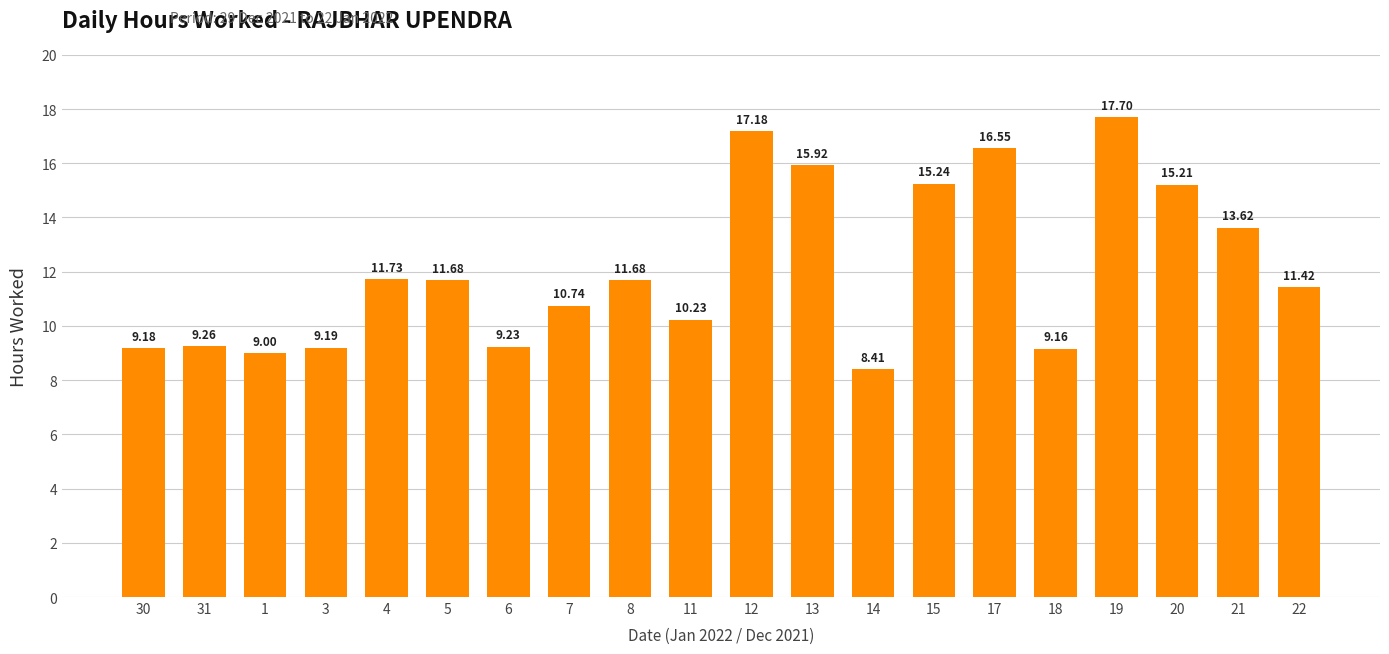

Between 5 and 19, which is larger?

19